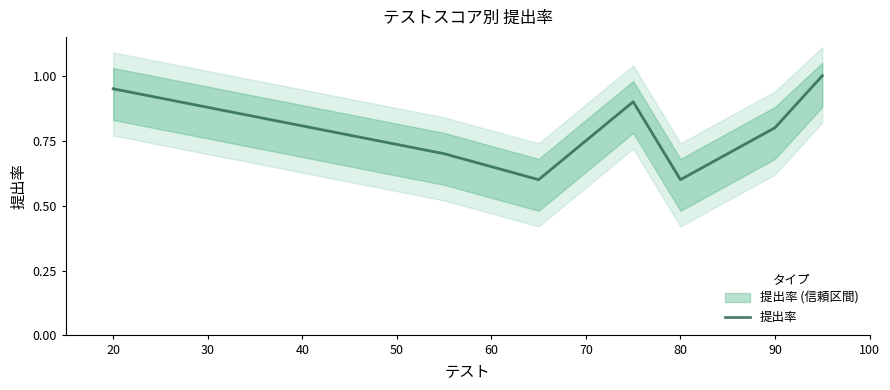

What is the difference between the second highest and second lowest values?

0.3